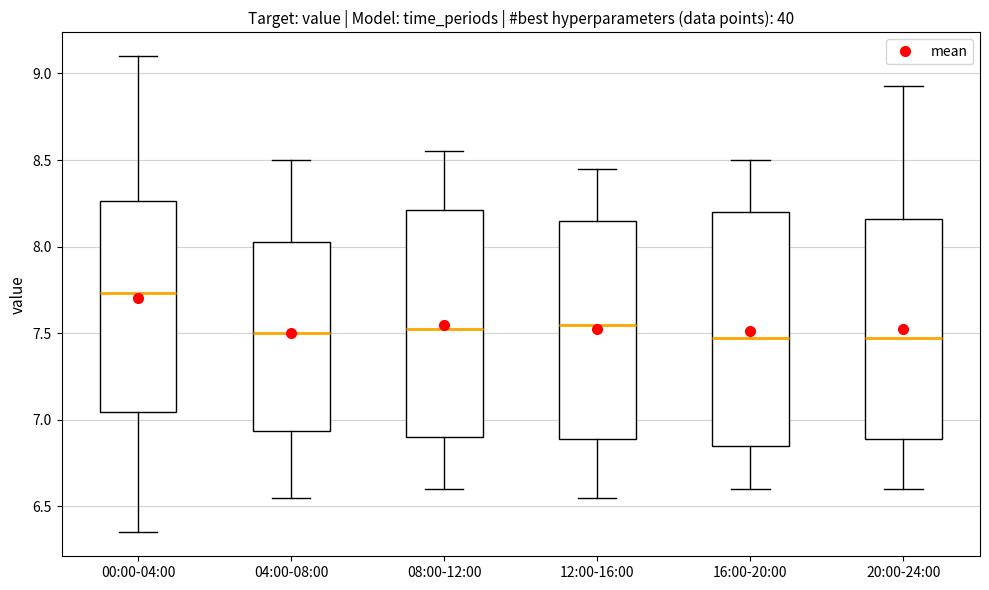

Where does the median line of the box for 08:00-12:00 sit on the y-axis? The values are not printed on the chart, so give them approximately, as read against the axis.

7.55